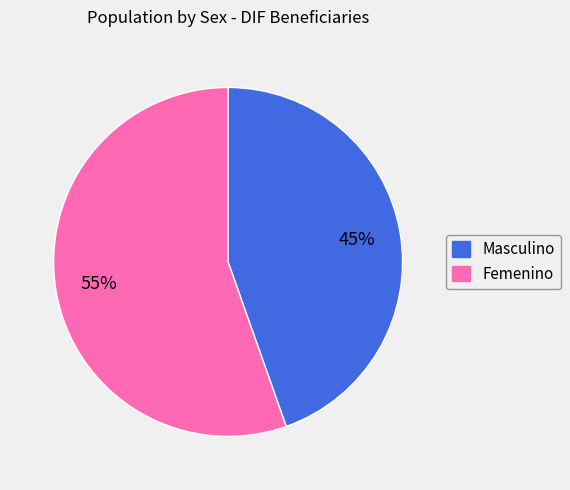

To the nearest percent, what percentage of the pie is Masculino?

45%